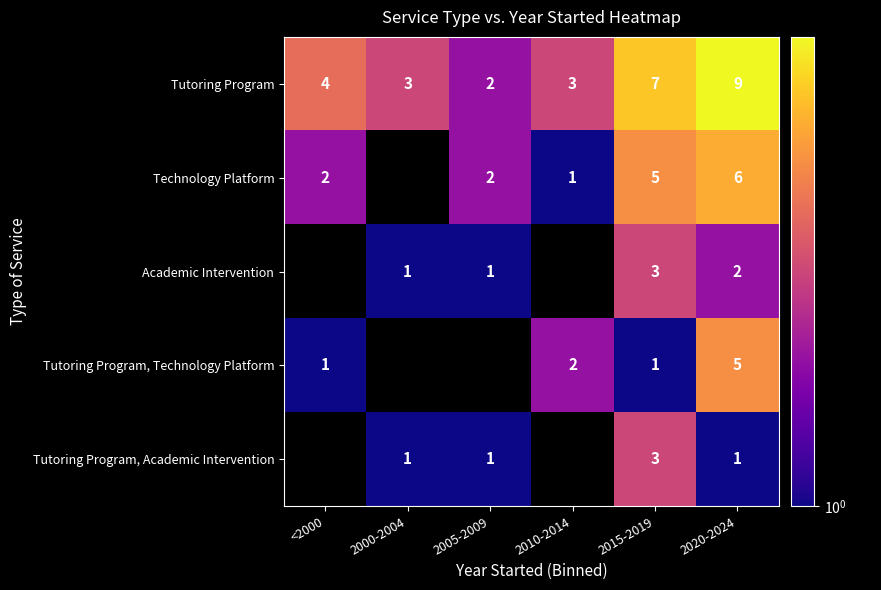

Read the Tutoring Program value at 2020-2024.

9